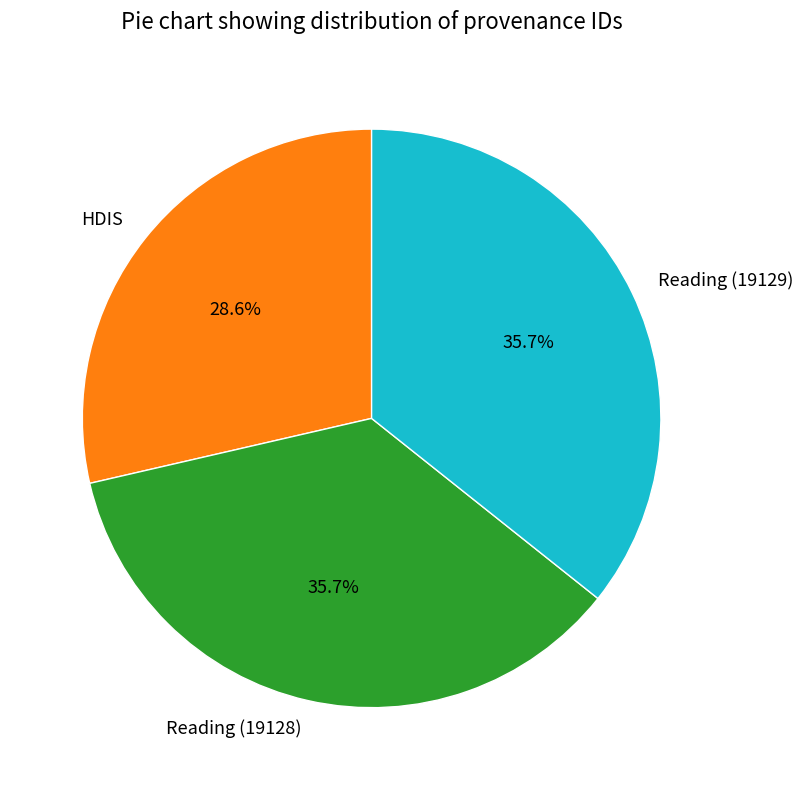

What is the smallest slice in the pie chart?

HDIS